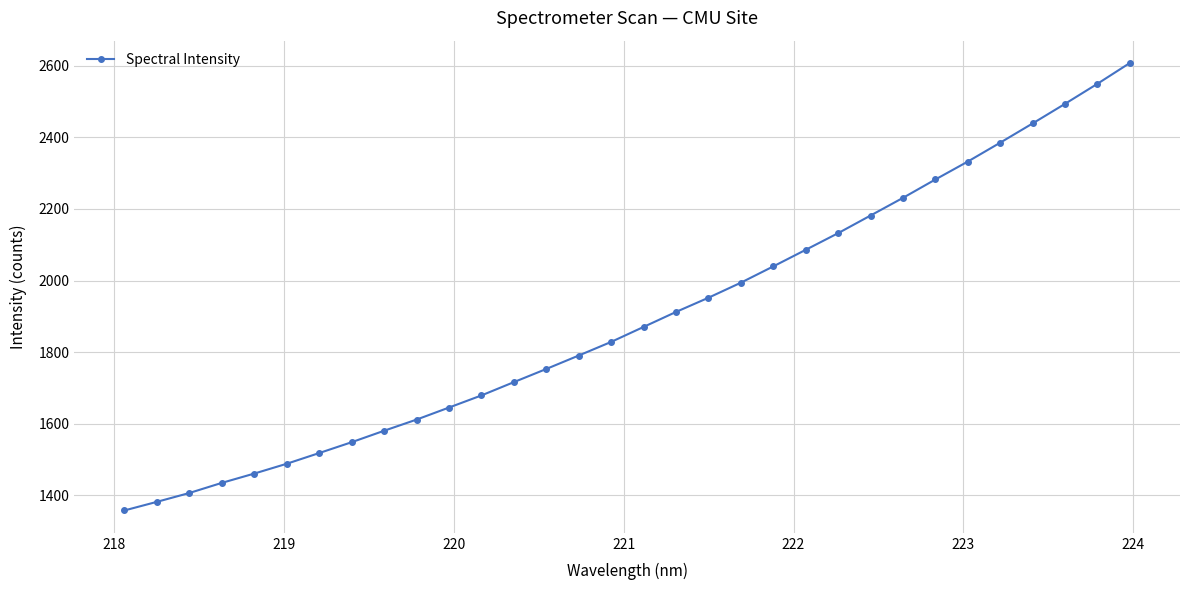

What is the maximum value shown in the chart?

2608.0